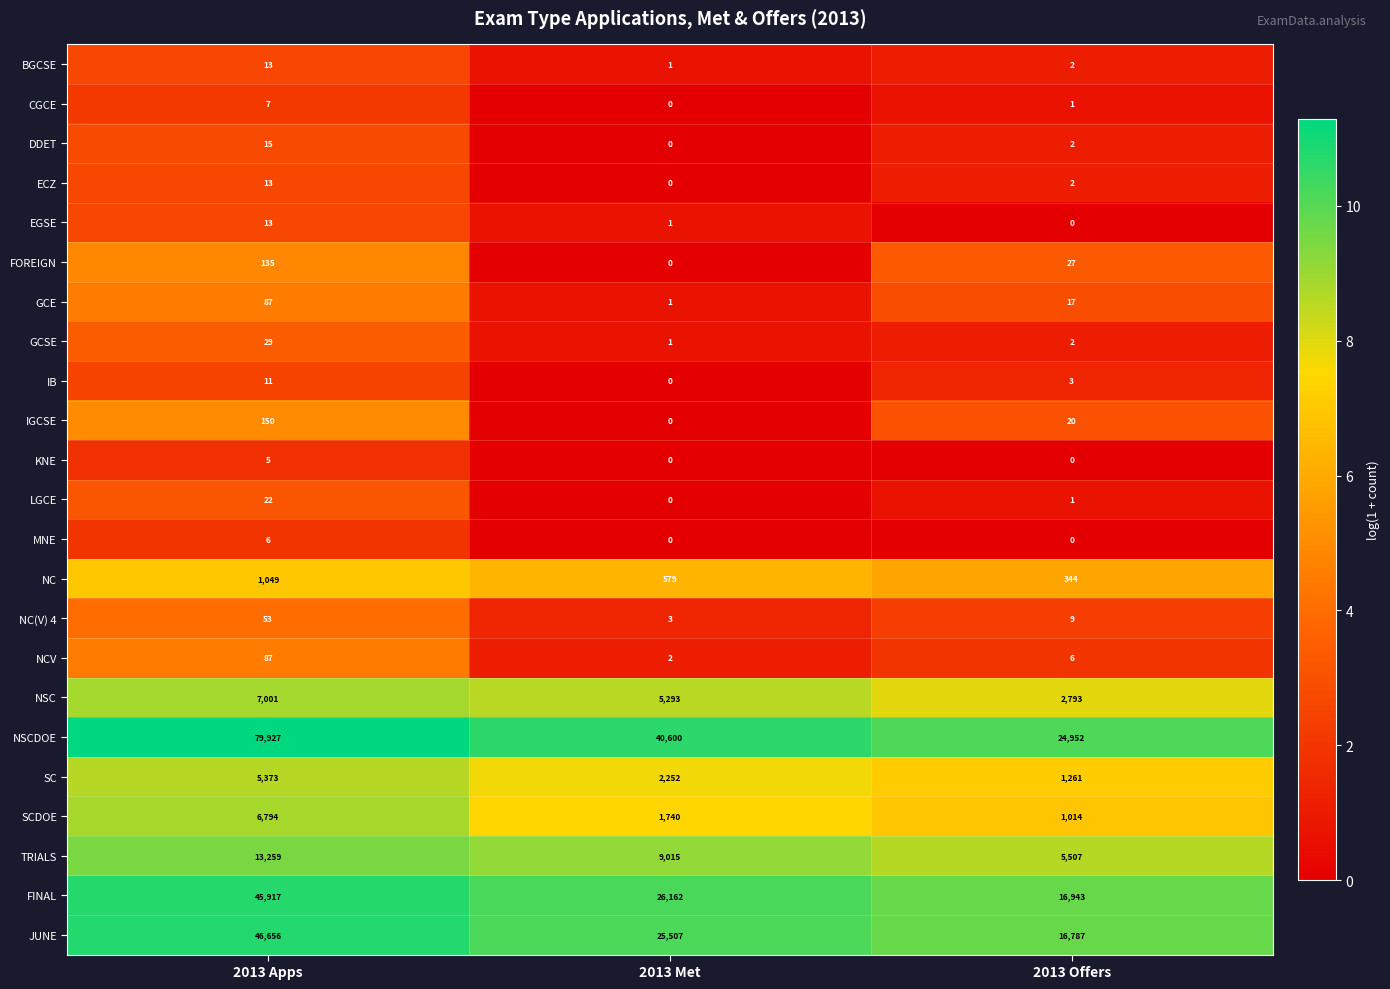

At which category is the sum across all series the highest?

2013 Apps